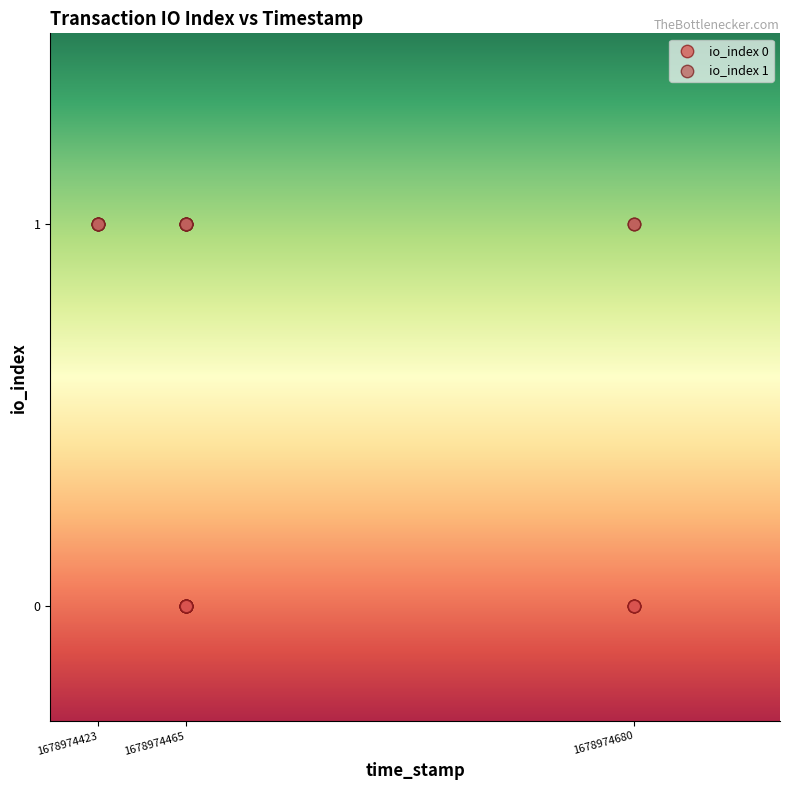

Which series contains the lowest Y value?

io_index 0